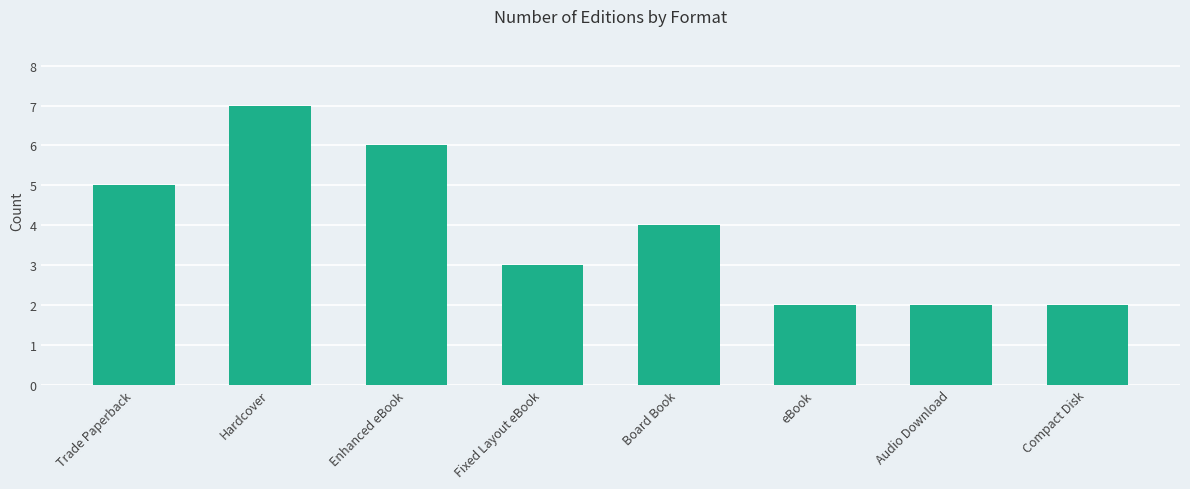

How many values are between 2 and 6?

7